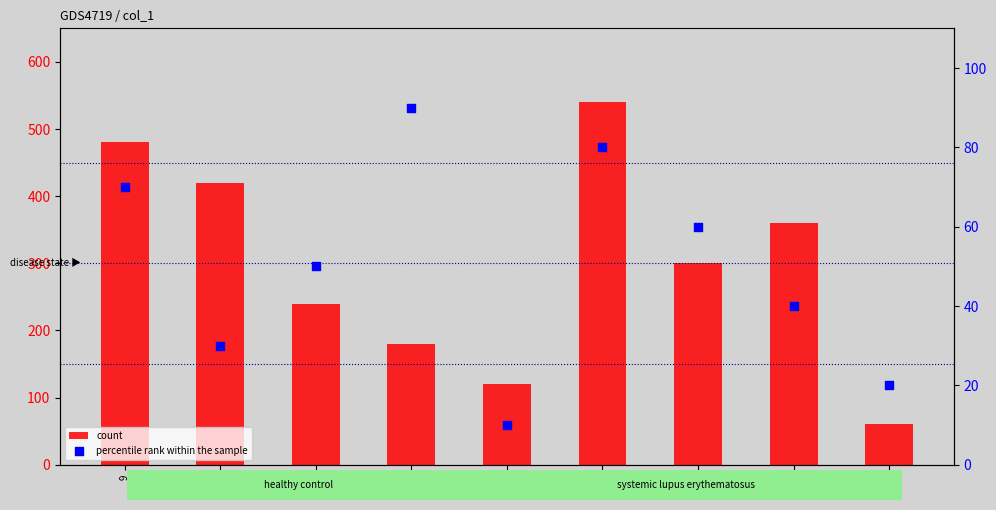

Which series has the widest spread of Y values?

count